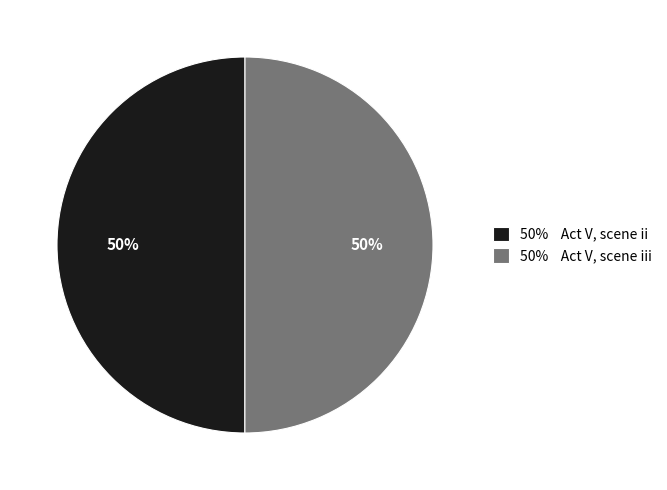

Approximately how many times larger is the value at 50% Act V, scene iii compared to 50% Act V, scene ii?

1.0